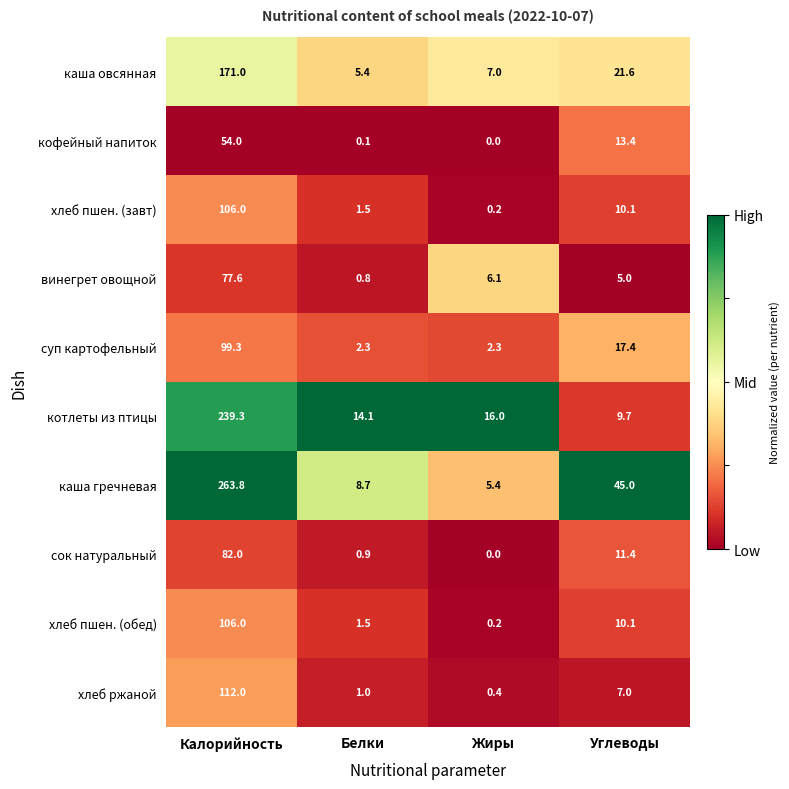

True or false: хлеб пшен. (обед) has a value of 3.3 at Углеводы.

False